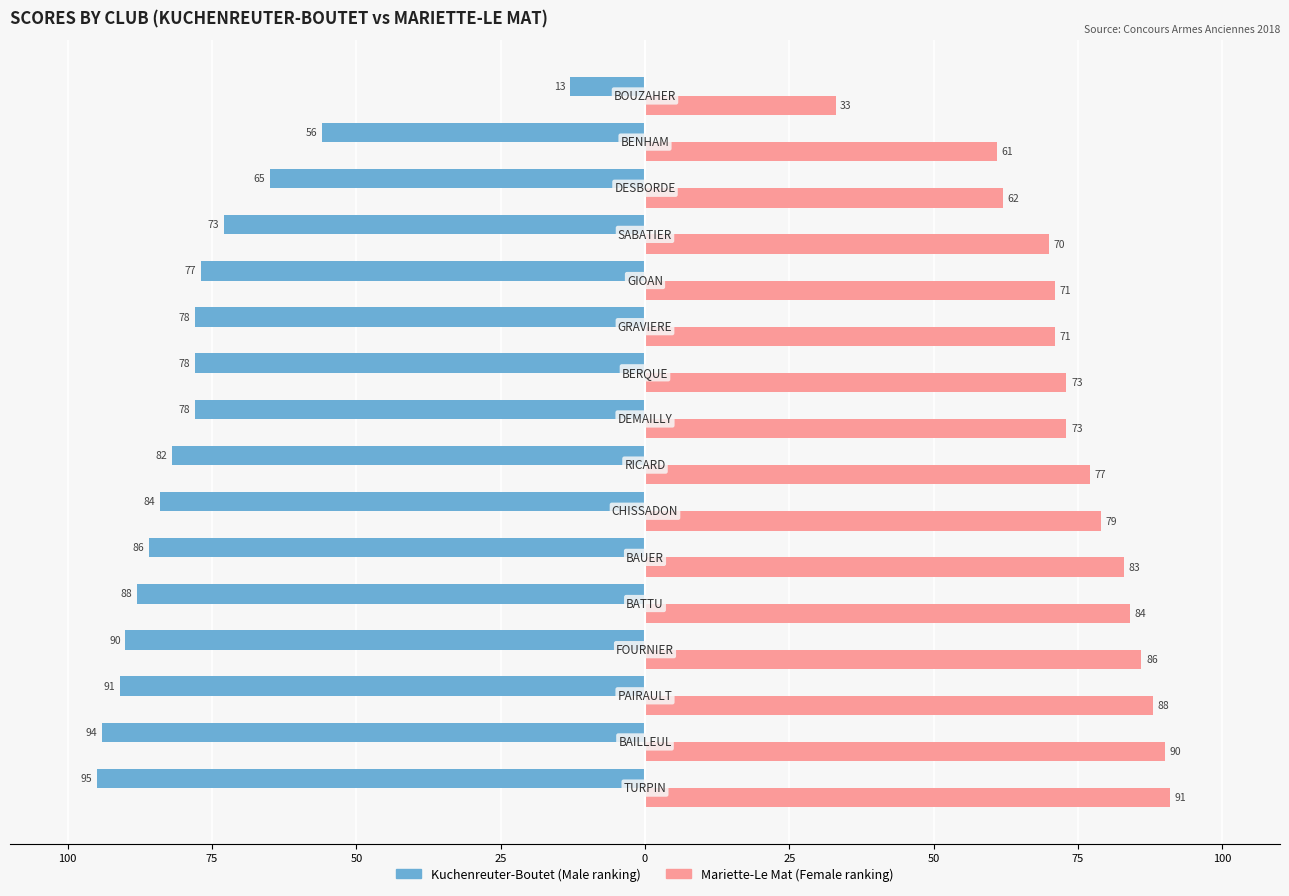

The Female series shows 44 at 15. True or false?

False